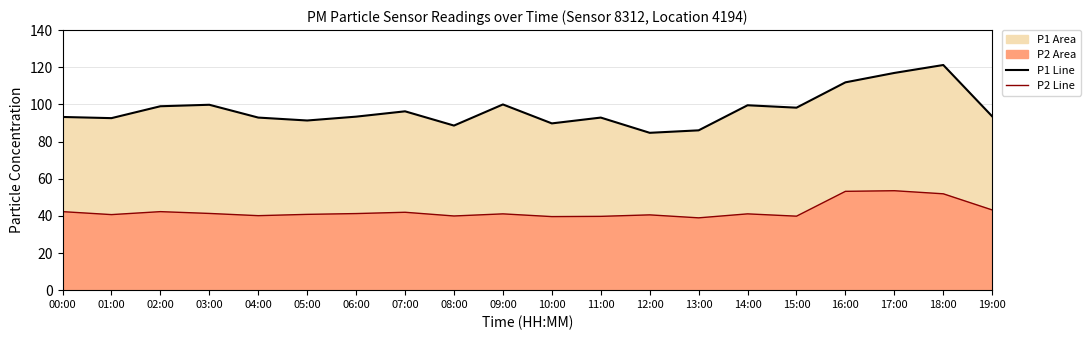

True or false: P1 Line has more than 0 interior local peaks.

True